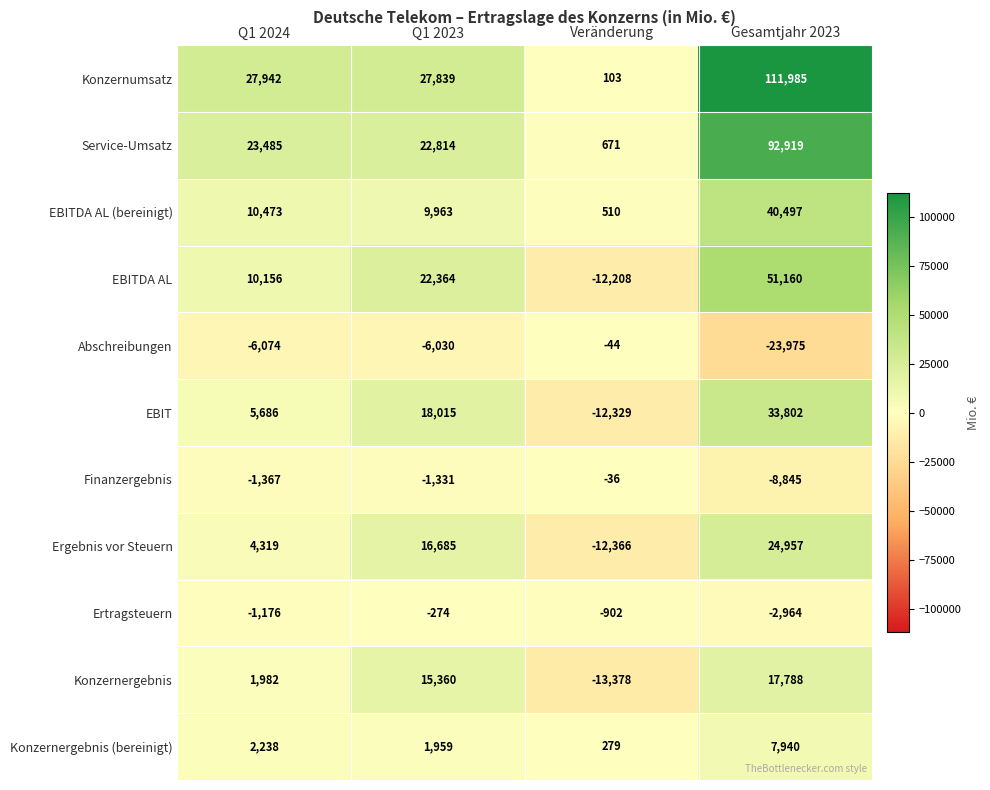

What is the average value of the Service-Umsatz series?

34972